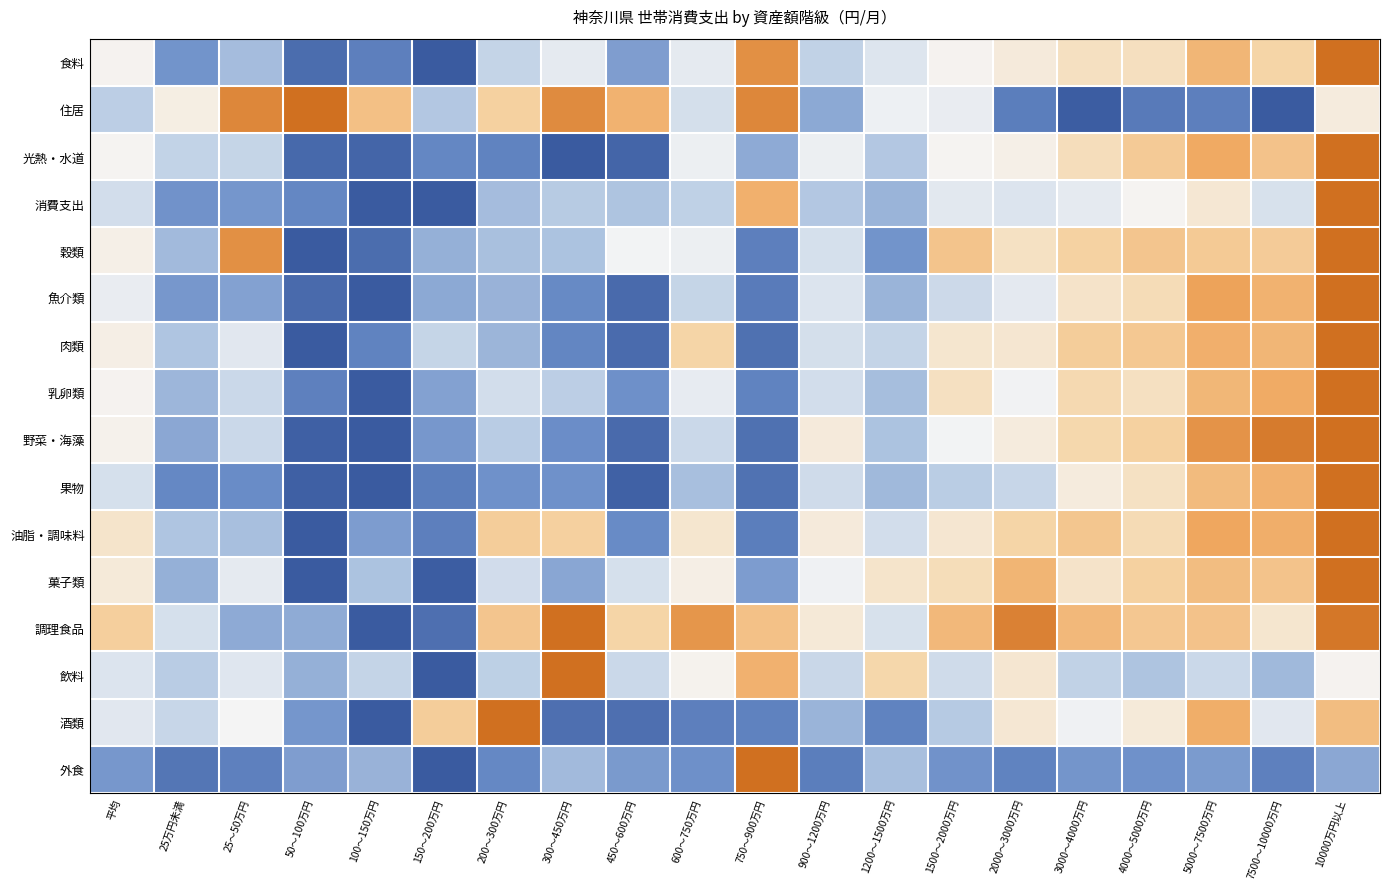

Reading left to right, list all the values displayed in this chart.

食料: 平均=0.5	25万円未満=0.2	25～50万円=0.3	50～100万円=0.1	100～150万円=0.1	150～200万円=0.0	200～300万円=0.4	300～450万円=0.5	450～600万円=0.2	600～750万円=0.5	750～900万円=0.9	900～1200万円=0.4	1200～1500万円=0.4	1500～2000万円=0.5	2000～3000万円=0.6	3000～4000万円=0.6	4000～5000万円=0.6	5000～7500万円=0.8	7500～10000万円=0.6	10000万円以上=1.0
住居: 平均=0.4	25万円未満=0.5	25～50万円=0.9	50～100万円=1.0	100～150万円=0.7	150～200万円=0.3	200～300万円=0.7	300～450万円=0.9	450～600万円=0.8	600～750万円=0.4	750～900万円=0.9	900～1200万円=0.2	1200～1500万円=0.5	1500～2000万円=0.5	2000～3000万円=0.1	3000～4000万円=0.0	4000～5000万円=0.1	5000～7500万円=0.1	7500～10000万円=0.0	10000万円以上=0.5
光熱・水道: 平均=0.5	25万円未満=0.4	25～50万円=0.4	50～100万円=0.0	100～150万円=0.0	150～200万円=0.1	200～300万円=0.1	300～450万円=0.0	450～600万円=0.0	600～750万円=0.5	750～900万円=0.2	900～1200万円=0.5	1200～1500万円=0.3	1500～2000万円=0.5	2000～3000万円=0.5	3000～4000万円=0.6	4000～5000万円=0.7	5000～7500万円=0.8	7500～10000万円=0.7	10000万円以上=1.0
消費支出: 平均=0.4	25万円未満=0.2	25～50万円=0.2	50～100万円=0.1	100～150万円=0.0	150～200万円=0.0	200～300万円=0.3	300～450万円=0.4	450～600万円=0.3	600～750万円=0.4	750～900万円=0.8	900～1200万円=0.3	1200～1500万円=0.3	1500～2000万円=0.5	2000～3000万円=0.4	3000～4000万円=0.5	4000～5000万円=0.5	5000～7500万円=0.6	7500～10000万円=0.4	10000万円以上=1.0
穀類: 平均=0.5	25万円未満=0.3	25～50万円=0.9	50～100万円=0.0	100～150万円=0.1	150～200万円=0.3	200～300万円=0.3	300～450万円=0.3	450～600万円=0.5	600～750万円=0.5	750～900万円=0.1	900～1200万円=0.4	1200～1500万円=0.2	1500～2000万円=0.7	2000～3000万円=0.6	3000～4000万円=0.7	4000～5000万円=0.7	5000～7500万円=0.7	7500～10000万円=0.7	10000万円以上=1.0
魚介類: 平均=0.5	25万円未満=0.2	25～50万円=0.2	50～100万円=0.0	100～150万円=0.0	150～200万円=0.2	200～300万円=0.3	300～450万円=0.1	450～600万円=0.0	600～750万円=0.4	750～900万円=0.1	900～1200万円=0.4	1200～1500万円=0.3	1500～2000万円=0.4	2000～3000万円=0.5	3000～4000万円=0.6	4000～5000万円=0.6	5000～7500万円=0.9	7500～10000万円=0.8	10000万円以上=1.0
肉類: 平均=0.5	25万円未満=0.3	25～50万円=0.5	50～100万円=0.0	100～150万円=0.1	150～200万円=0.4	200～300万円=0.3	300～450万円=0.1	450～600万円=0.1	600～750万円=0.7	750～900万円=0.1	900～1200万円=0.4	1200～1500万円=0.4	1500～2000万円=0.6	2000～3000万円=0.6	3000～4000万円=0.7	4000～5000万円=0.7	5000～7500万円=0.8	7500～10000万円=0.8	10000万円以上=1.0
乳卵類: 平均=0.5	25万円未満=0.3	25～50万円=0.4	50～100万円=0.1	100～150万円=0.0	150～200万円=0.2	200～300万円=0.4	300～450万円=0.4	450～600万円=0.2	600～750万円=0.5	750～900万円=0.1	900～1200万円=0.4	1200～1500万円=0.3	1500～2000万円=0.6	2000～3000万円=0.5	3000～4000万円=0.6	4000～5000万円=0.6	5000～7500万円=0.8	7500～10000万円=0.8	10000万円以上=1.0
野菜・海藻: 平均=0.5	25万円未満=0.2	25～50万円=0.4	50～100万円=0.0	100～150万円=0.0	150～200万円=0.2	200～300万円=0.4	300～450万円=0.2	450～600万円=0.0	600～750万円=0.4	750～900万円=0.1	900～1200万円=0.5	1200～1500万円=0.3	1500～2000万円=0.5	2000～3000万円=0.5	3000～4000万円=0.6	4000～5000万円=0.7	5000～7500万円=0.9	7500～10000万円=1.0	10000万円以上=1.0
果物: 平均=0.4	25万円未満=0.1	25～50万円=0.1	50～100万円=0.0	100～150万円=0.0	150～200万円=0.1	200～300万円=0.2	300～450万円=0.2	450～600万円=0.0	600～750万円=0.3	750～900万円=0.1	900～1200万円=0.4	1200～1500万円=0.3	1500～2000万円=0.4	2000～3000万円=0.4	3000～4000万円=0.5	4000～5000万円=0.6	5000～7500万円=0.8	7500～10000万円=0.8	10000万円以上=1.0
油脂・調味料: 平均=0.6	25万円未満=0.3	25～50万円=0.3	50～100万円=0.0	100～150万円=0.2	150～200万円=0.1	200～300万円=0.7	300～450万円=0.7	450～600万円=0.1	600～750万円=0.6	750～900万円=0.1	900～1200万円=0.5	1200～1500万円=0.4	1500～2000万円=0.6	2000～3000万円=0.7	3000～4000万円=0.7	4000～5000万円=0.6	5000～7500万円=0.9	7500～10000万円=0.8	10000万円以上=1.0
菓子類: 平均=0.6	25万円未満=0.3	25～50万円=0.5	50～100万円=0.0	100～150万円=0.3	150～200万円=0.0	200～300万円=0.4	300～450万円=0.2	450～600万円=0.4	600～750万円=0.5	750～900万円=0.2	900～1200万円=0.5	1200～1500万円=0.6	1500～2000万円=0.6	2000～3000万円=0.8	3000～4000万円=0.6	4000～5000万円=0.7	5000～7500万円=0.8	7500～10000万円=0.7	10000万円以上=1.0
調理食品: 平均=0.7	25万円未満=0.4	25～50万円=0.2	50～100万円=0.2	100～150万円=0.0	150～200万円=0.1	200～300万円=0.7	300～450万円=1.0	450～600万円=0.7	600～750万円=0.9	750～900万円=0.7	900～1200万円=0.6	1200～1500万円=0.4	1500～2000万円=0.8	2000～3000万円=1.0	3000～4000万円=0.8	4000～5000万円=0.7	5000～7500万円=0.7	7500～10000万円=0.6	10000万円以上=1.0
飲料: 平均=0.4	25万円未満=0.4	25～50万円=0.4	50～100万円=0.3	100～150万円=0.4	150～200万円=0.0	200～300万円=0.4	300～450万円=1.0	450～600万円=0.4	600～750万円=0.5	750～900万円=0.8	900～1200万円=0.4	1200～1500万円=0.6	1500～2000万円=0.4	2000～3000万円=0.6	3000～4000万円=0.4	4000～5000万円=0.3	5000～7500万円=0.4	7500～10000万円=0.3	10000万円以上=0.5
酒類: 平均=0.5	25万円未満=0.4	25～50万円=0.5	50～100万円=0.2	100～150万円=0.0	150～200万円=0.7	200～300万円=1.0	300～450万円=0.1	450～600万円=0.1	600～750万円=0.1	750～900万円=0.1	900～1200万円=0.3	1200～1500万円=0.1	1500～2000万円=0.3	2000～3000万円=0.6	3000～4000万円=0.5	4000～5000万円=0.6	5000～7500万円=0.8	7500～10000万円=0.5	10000万円以上=0.8
外食: 平均=0.2	25万円未満=0.1	25～50万円=0.1	50～100万円=0.2	100～150万円=0.3	150～200万円=0.0	200～300万円=0.1	300～450万円=0.3	450～600万円=0.2	600～750万円=0.2	750～900万円=1.0	900～1200万円=0.1	1200～1500万円=0.3	1500～2000万円=0.2	2000～3000万円=0.1	3000～4000万円=0.2	4000～5000万円=0.2	5000～7500万円=0.2	7500～10000万円=0.1	10000万円以上=0.2